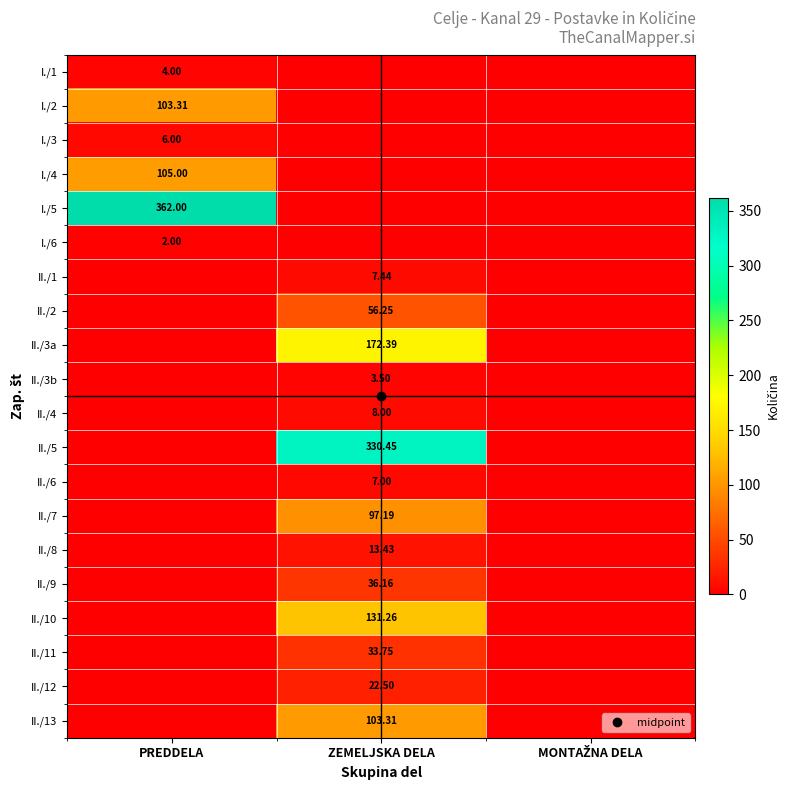

What is the difference between the maximum and second lowest values in the II./1 series?

7.4